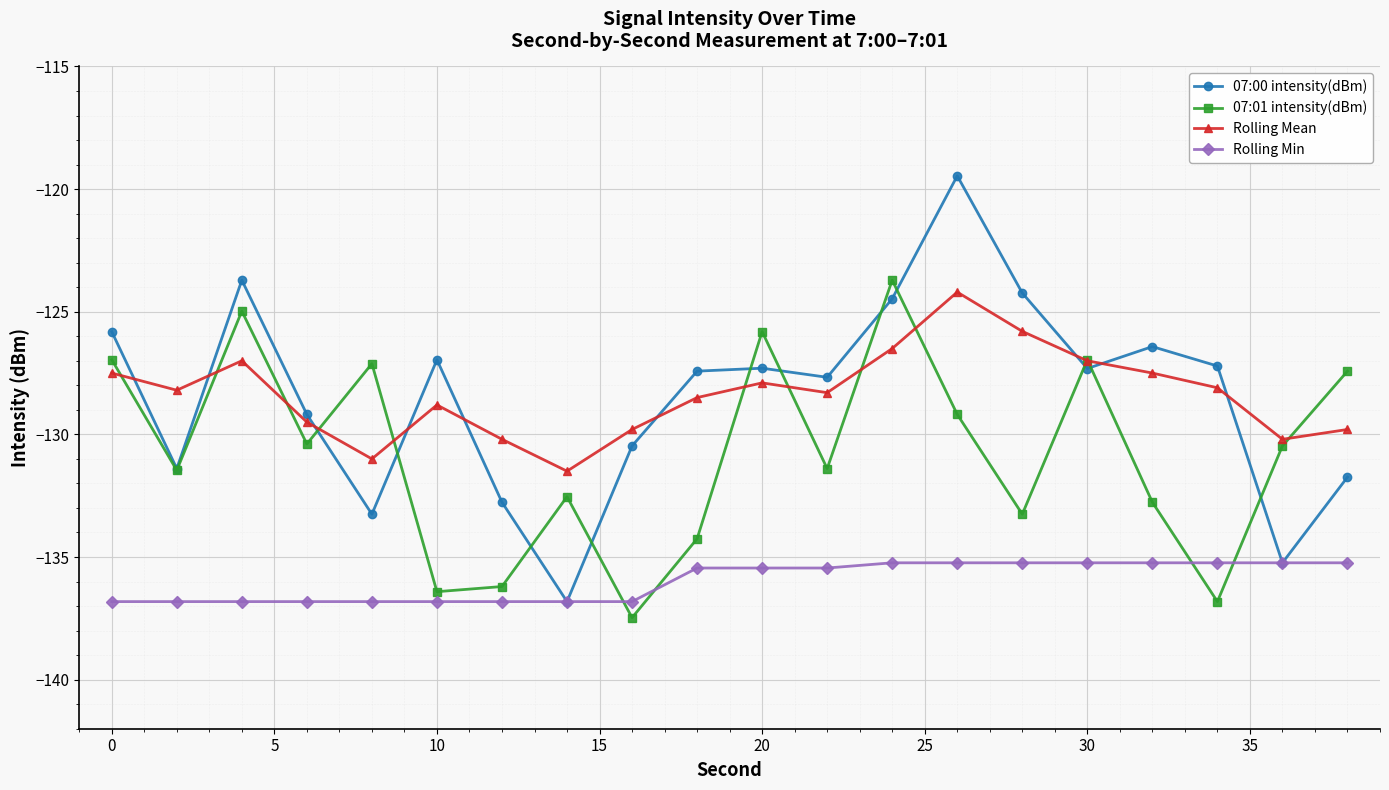

What is the value of the 07:01 intensity(dBm) point at the 12th from the left?

-131.4